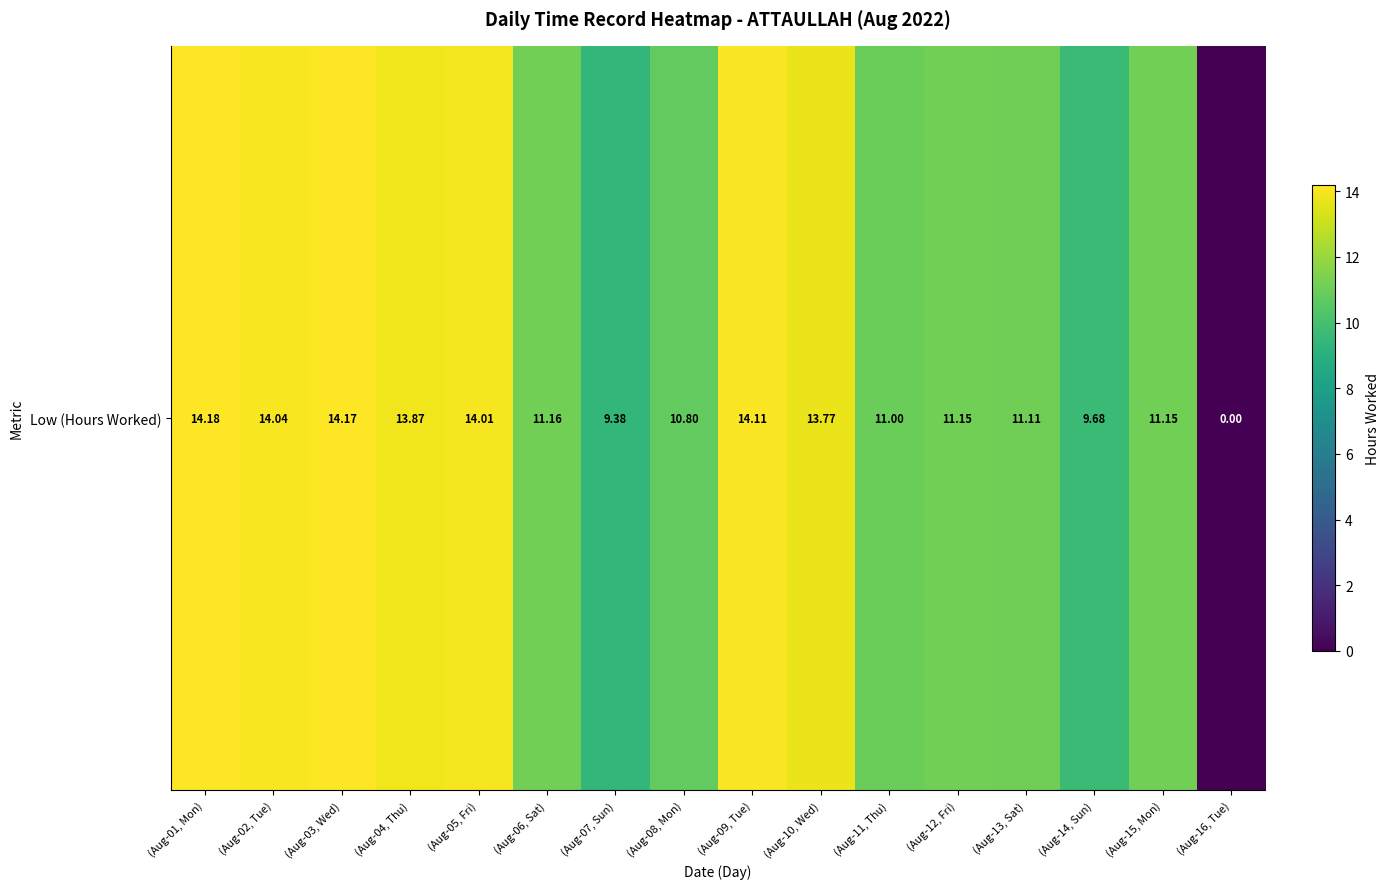

Reading left to right, extract all data points from this chart.

14.2	14.0	14.2	13.9	14.0	11.2	9.4	10.8	14.1	13.8	11.0	11.2	11.1	9.7	11.2	0.0